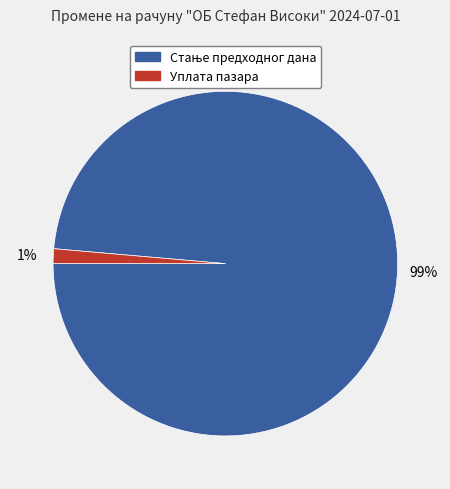

Which slice is the smallest?

Уплата пазара